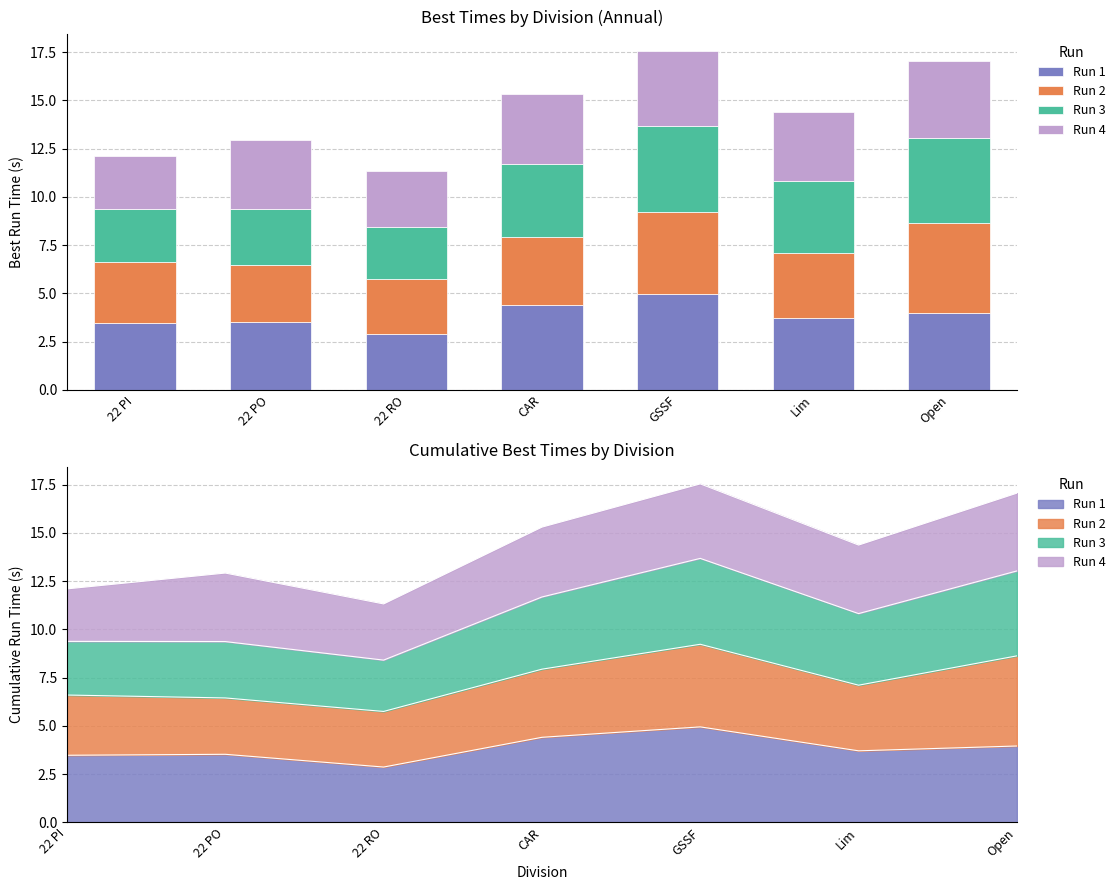

At which category does the chart reach its peak across all series?

GSSF